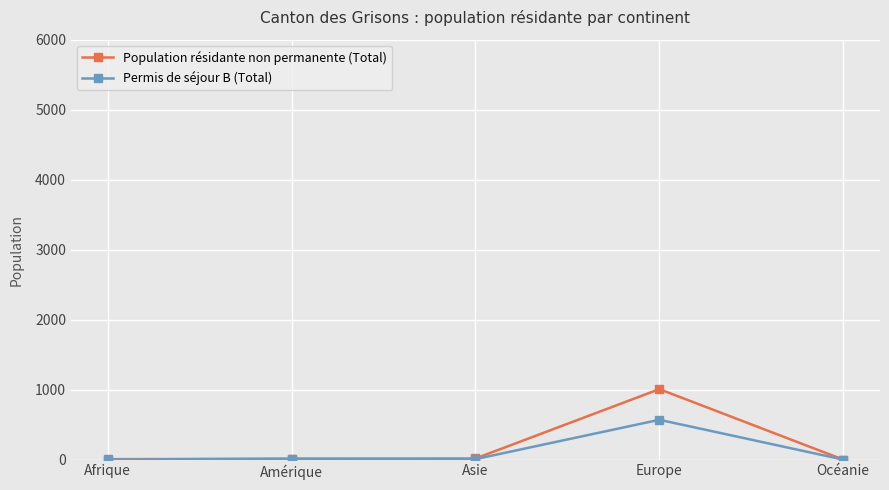

At which label does Permis de séjour B (Total) first exceed 7?

Amérique